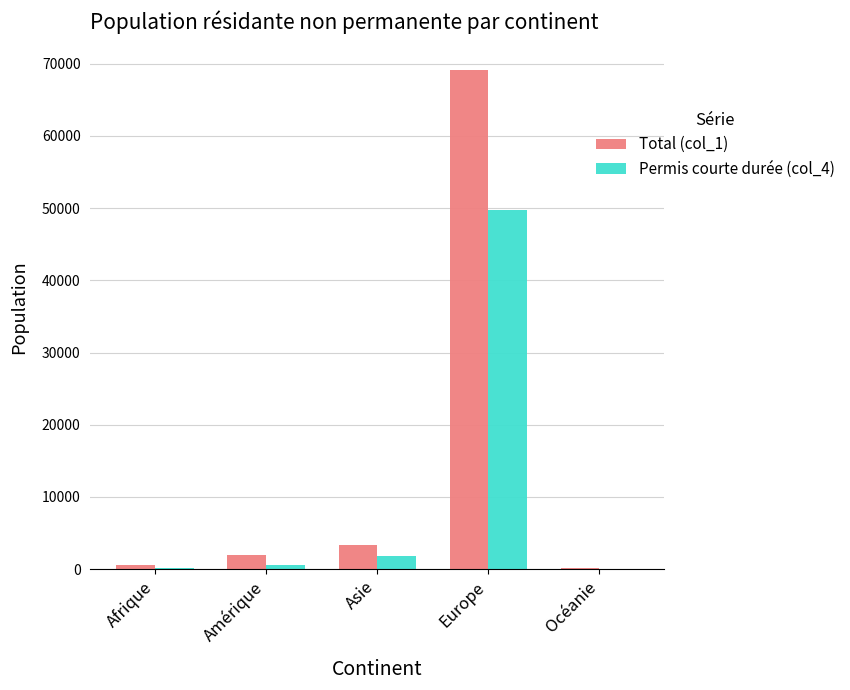

Is it true that Total (col_1) equals 2025 at Amérique?

True